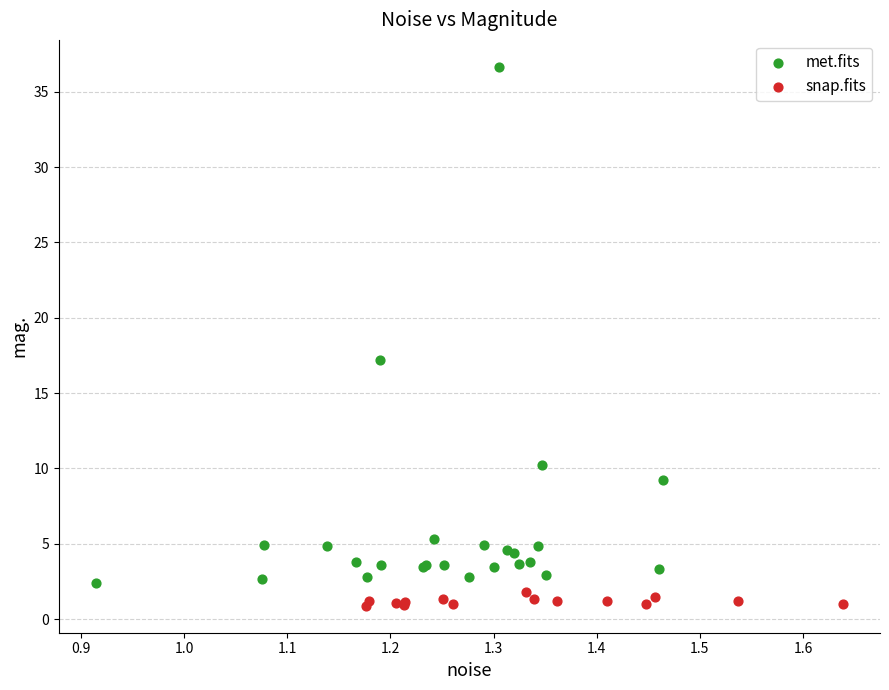

What are all the series names shown in the legend?

met.fits, snap.fits